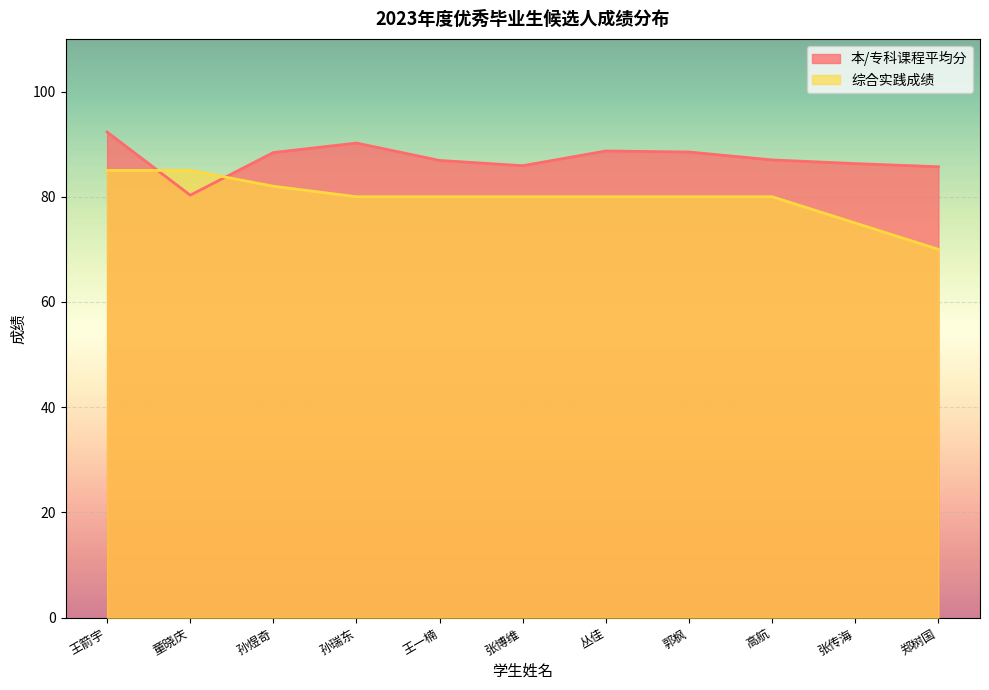

The 本/专科课程平均分 series shows 80.3 at 童晓庆. True or false?

True